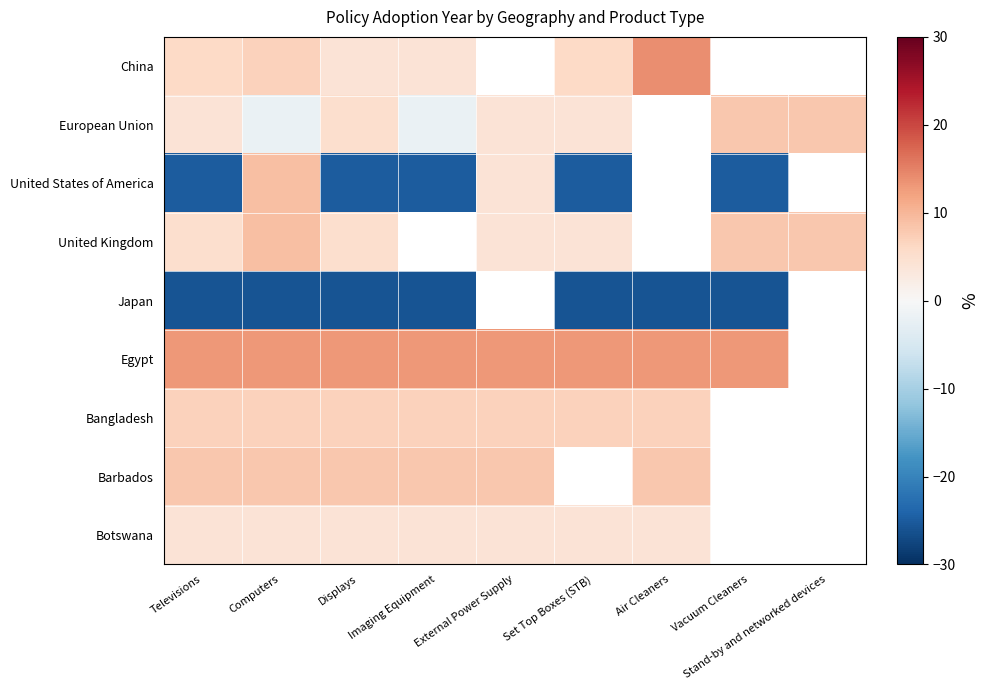

Rank the categories by European Union value from lowest to highest.

Computers, Imaging Equipment, Televisions, External Power Supply, Set Top Boxes (STB), Displays, Air Cleaners, Vacuum Cleaners, Stand-by and networked devices